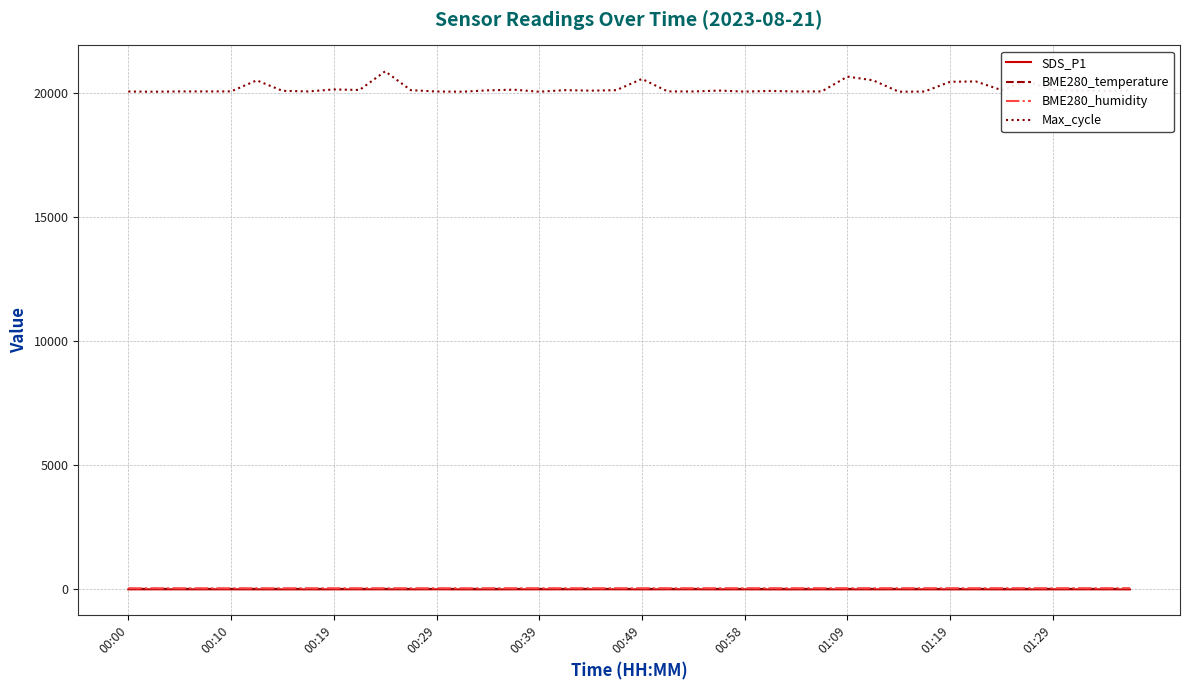

Which series has the largest total across all categories?

Max_cycle